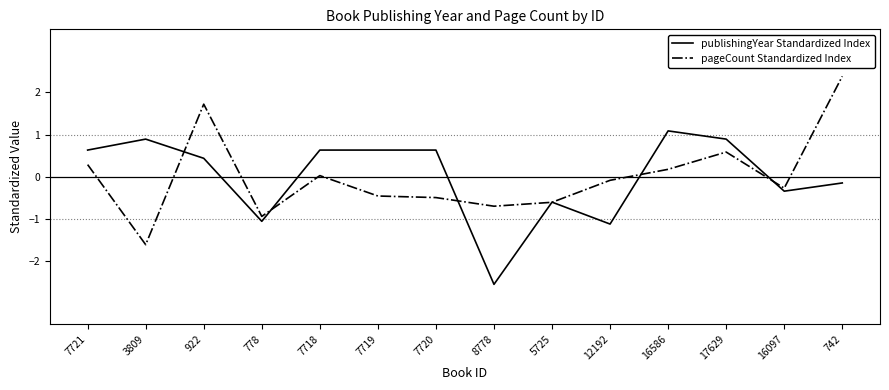

What is the difference between the pageCount Standardized Index values at 7718 and 5725?

0.6